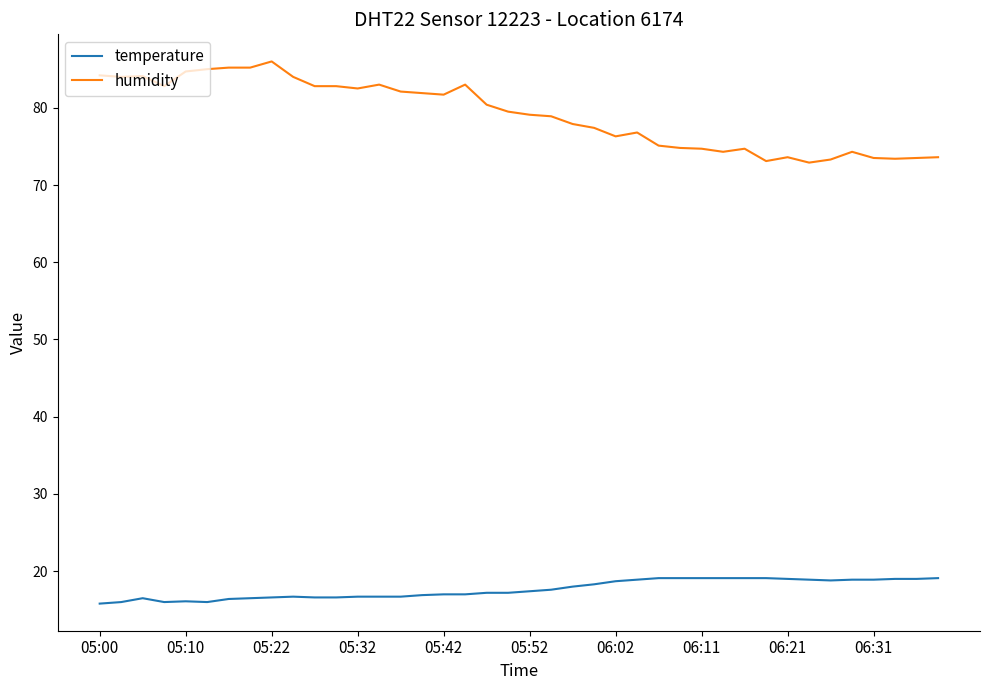

What is the difference between the maximum and minimum values in the temperature series?

3.3